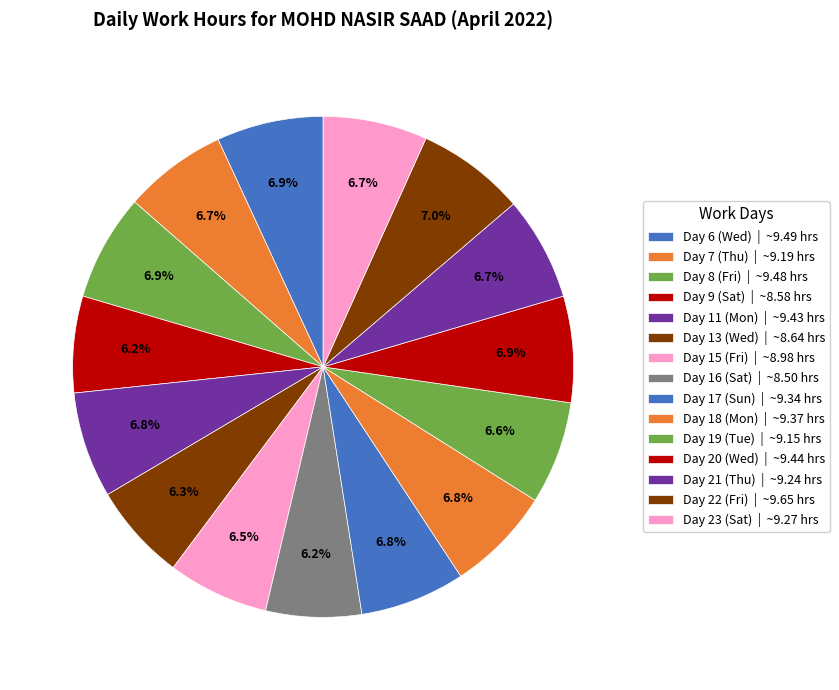

How many slices are in this pie chart?

15